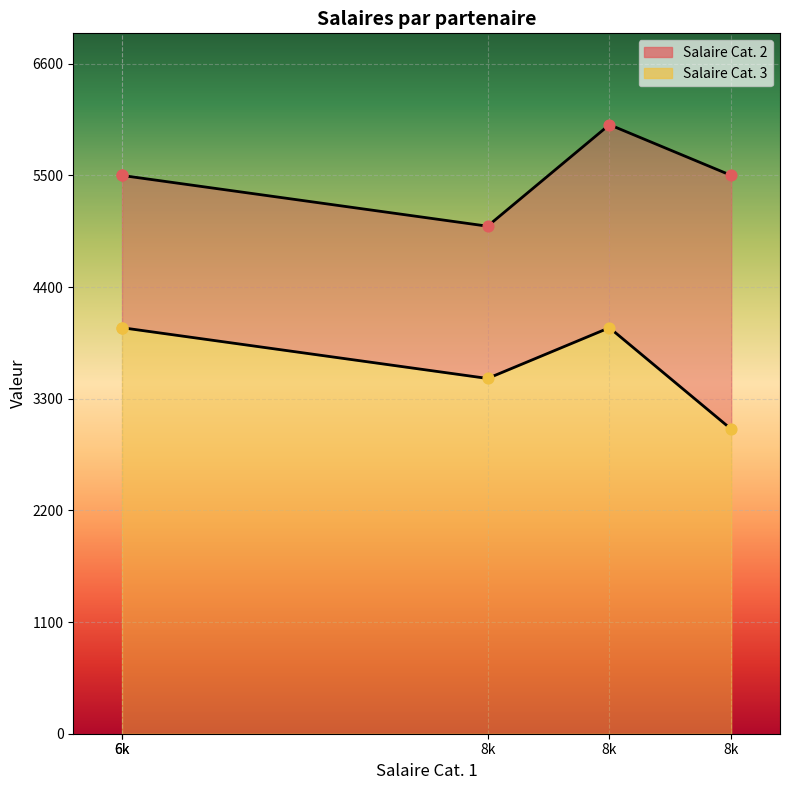

Which series contains the lowest Y value?

Salaire Cat. 3